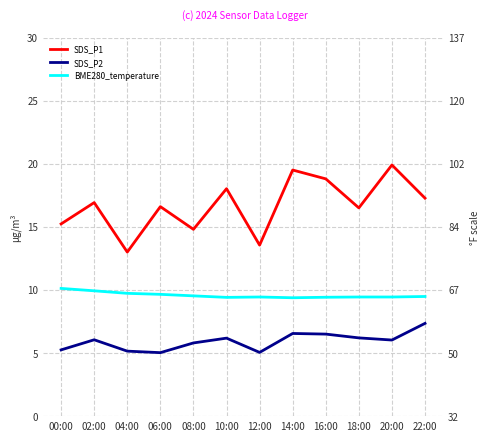

What is the label of the 4th point from the right?

16:00